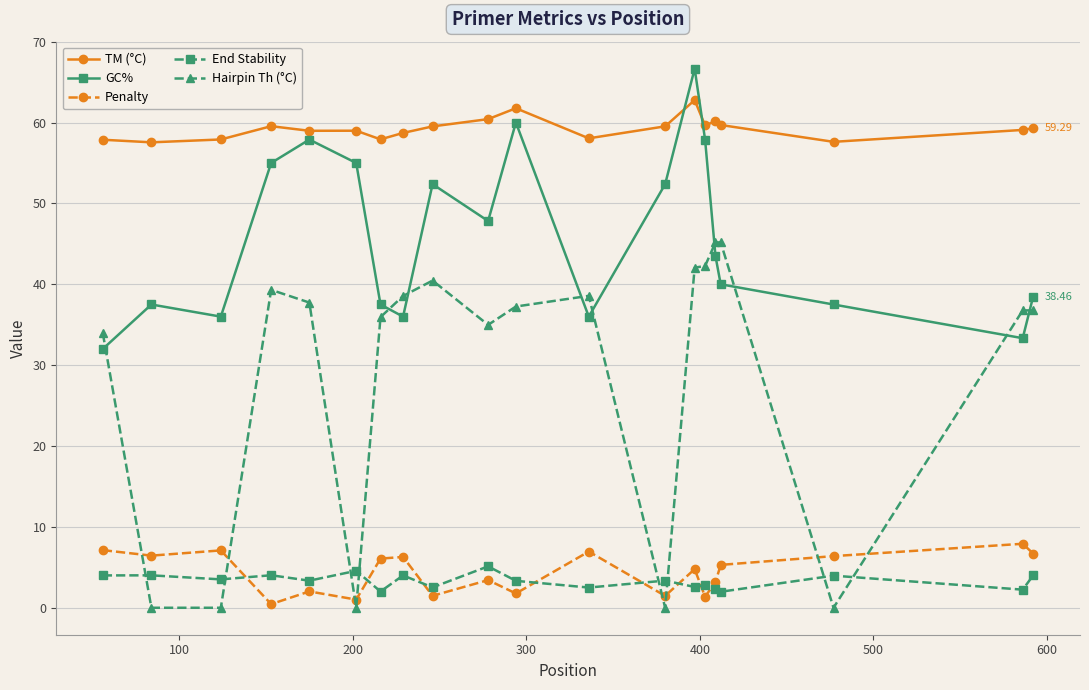

Which series has the largest total across all categories?

TM (°C)